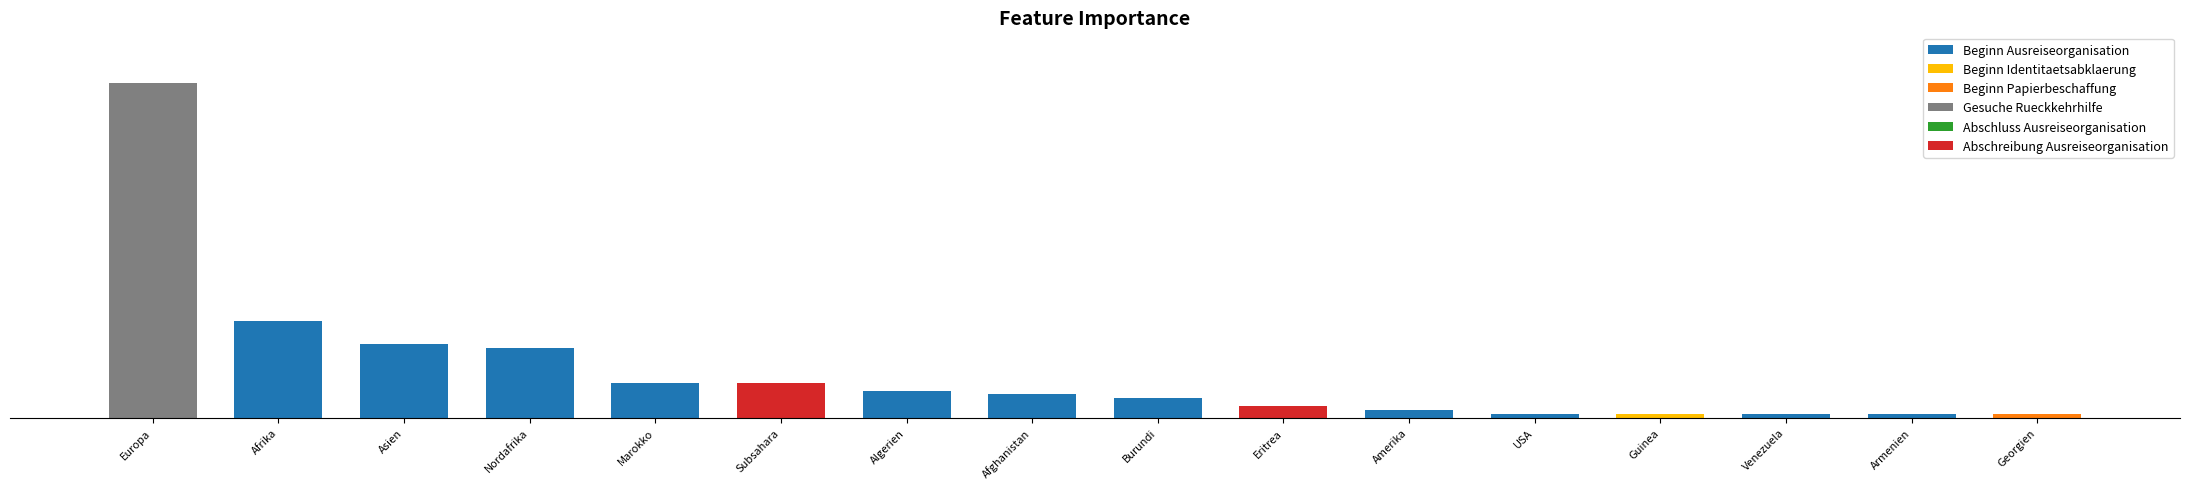

Does the chart contain any negative values?

No